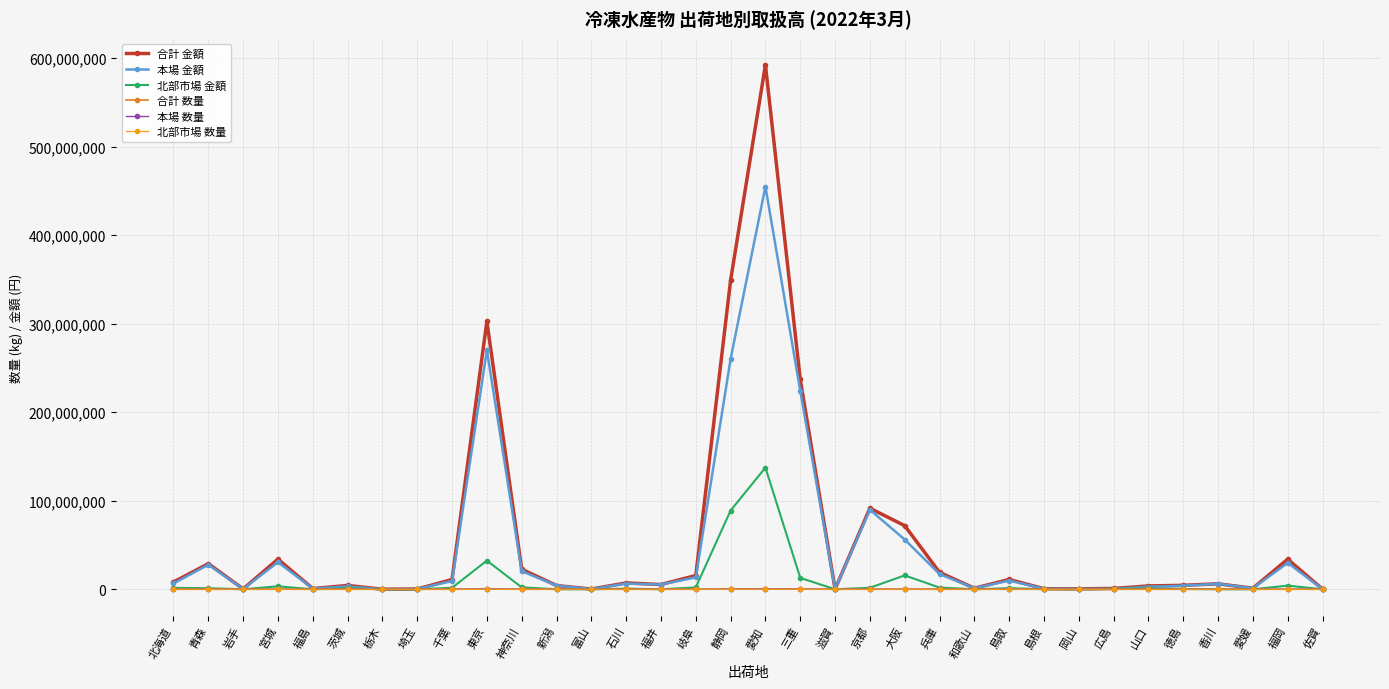

Where does the 北部市場 金額 series first go above 970531?

北海道